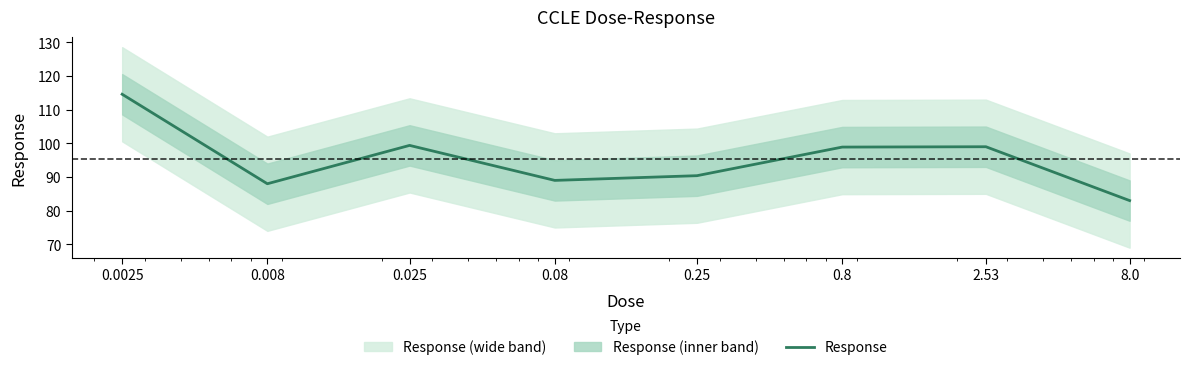

Count the number of values greater than 98.

4